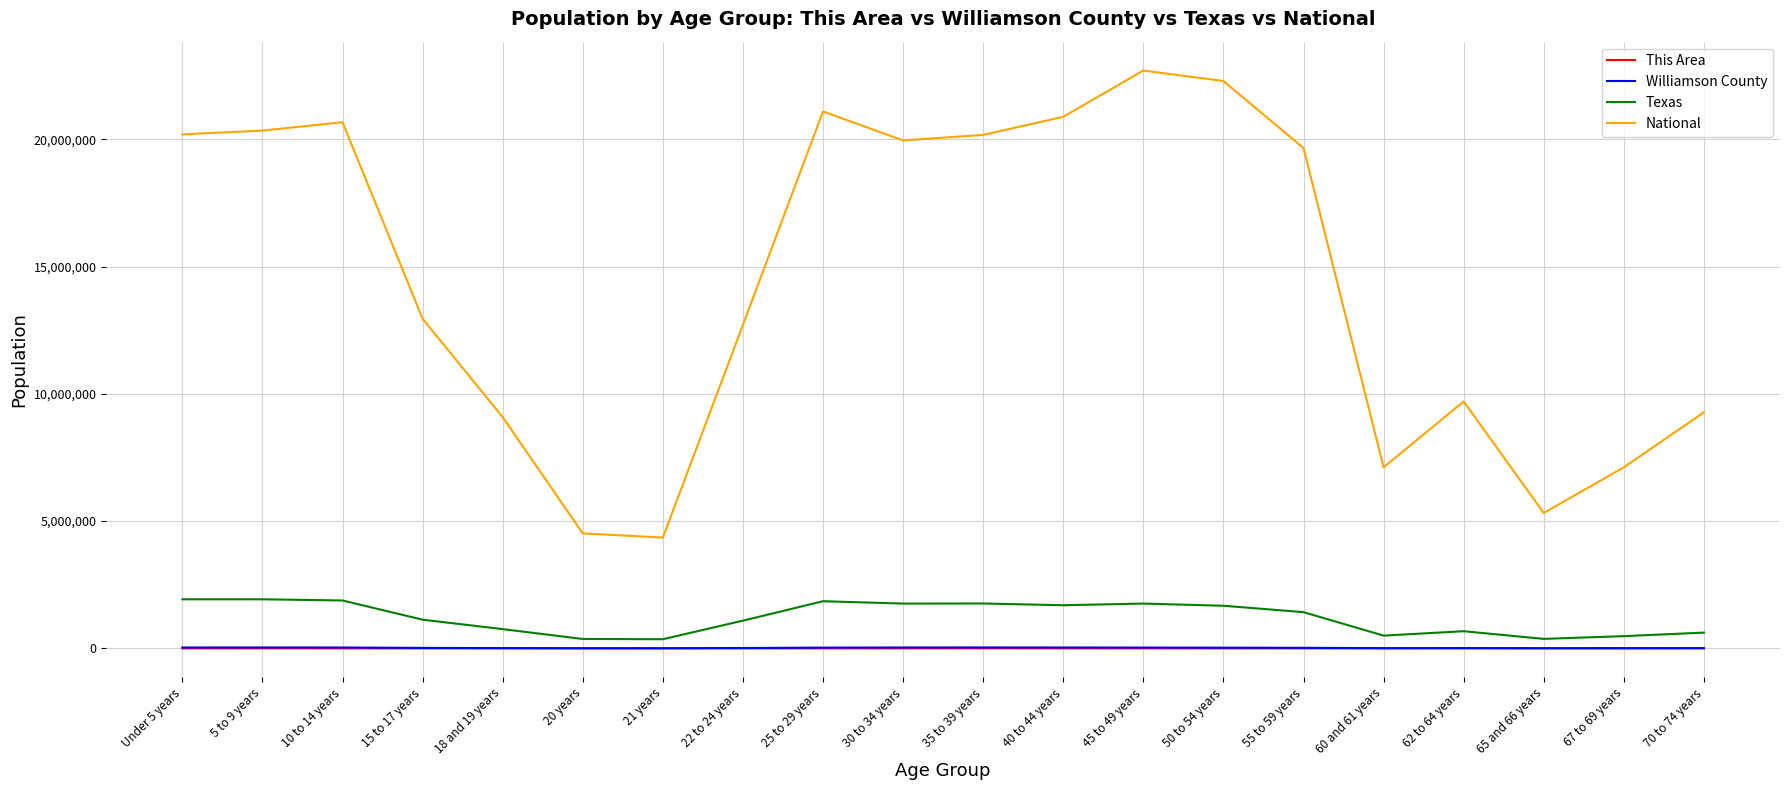

What are all the series names shown in the legend?

This Area, Williamson County, Texas, National